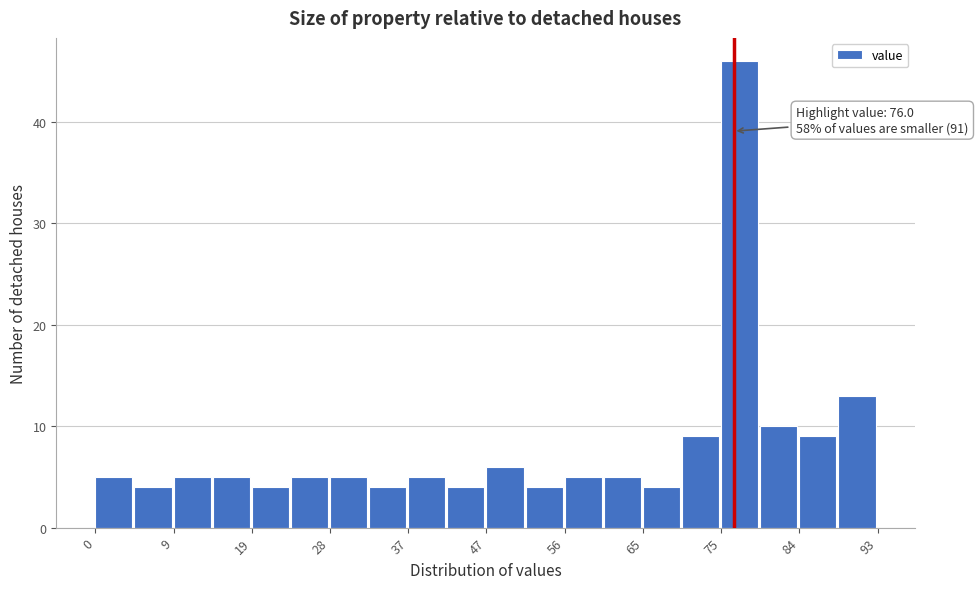

Which range on the x-axis has the tallest bar?

75 to 79